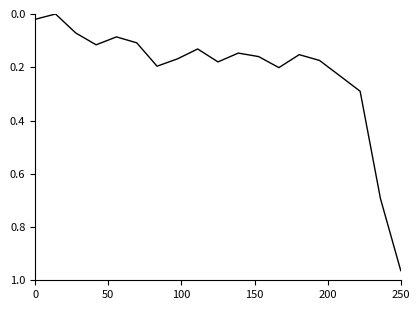

How many lines are shown in the chart?

1